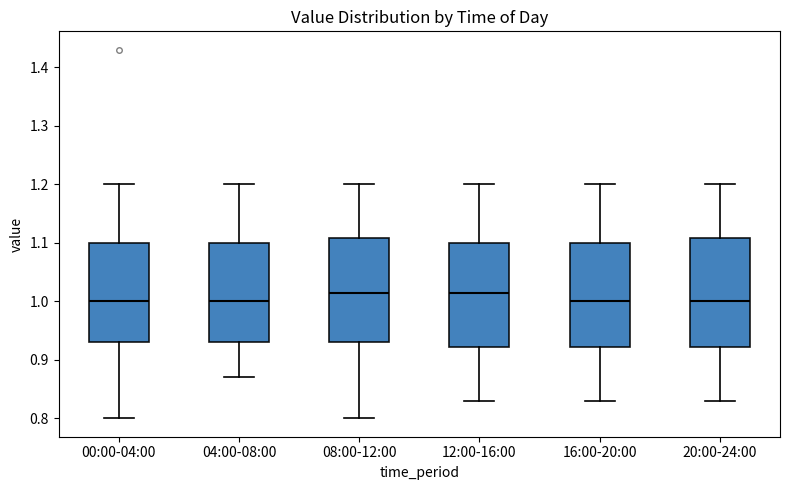

Where is the lower edge of the box for 04:00-08:00 on the y-axis? The values are not printed on the chart, so give them approximately, as read against the axis.

0.93